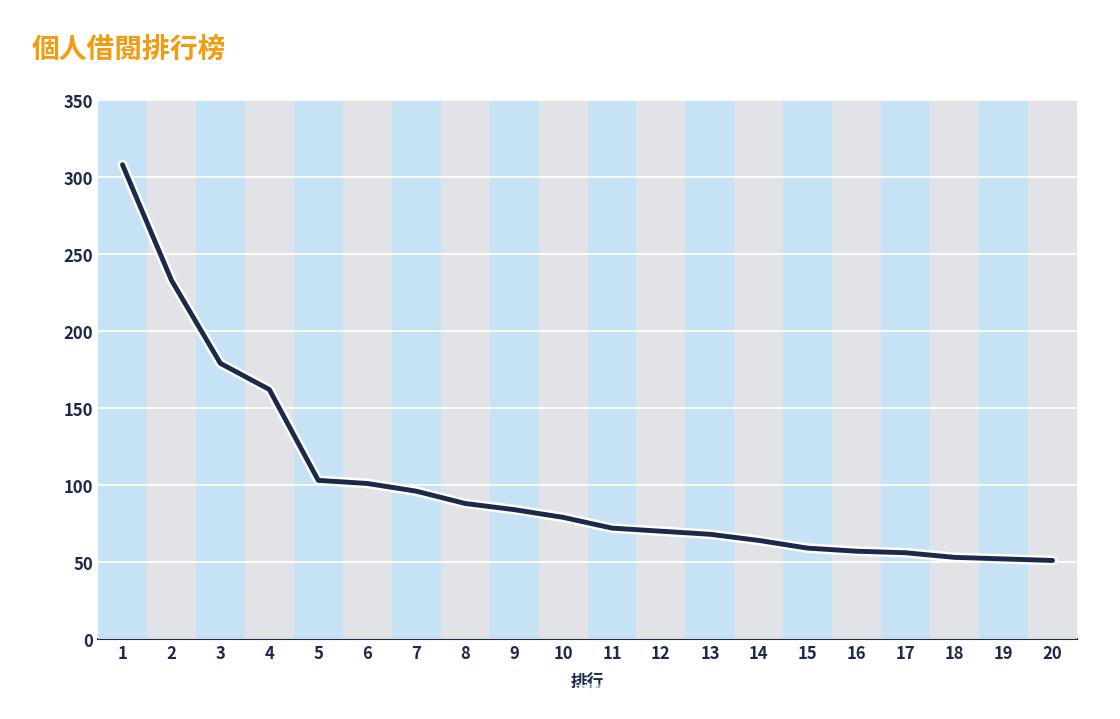

Is it true that the value at 20 is 51?

True